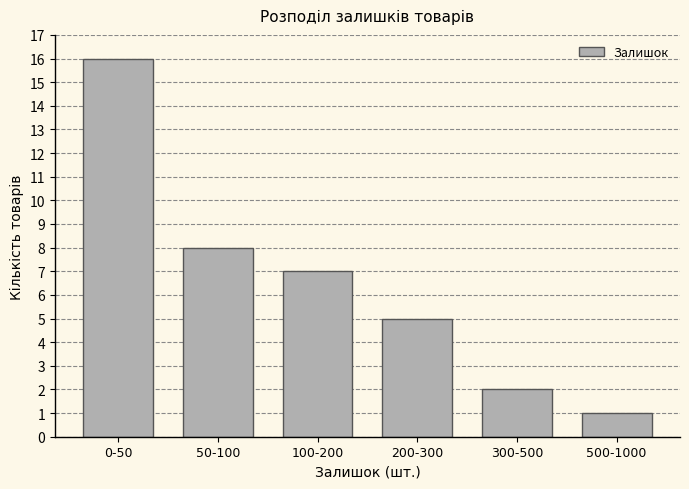

Reading left to right, extract all data points from this chart.

0-50=16	50-100=8	100-200=7	200-300=5	300-500=2	500-1000=1